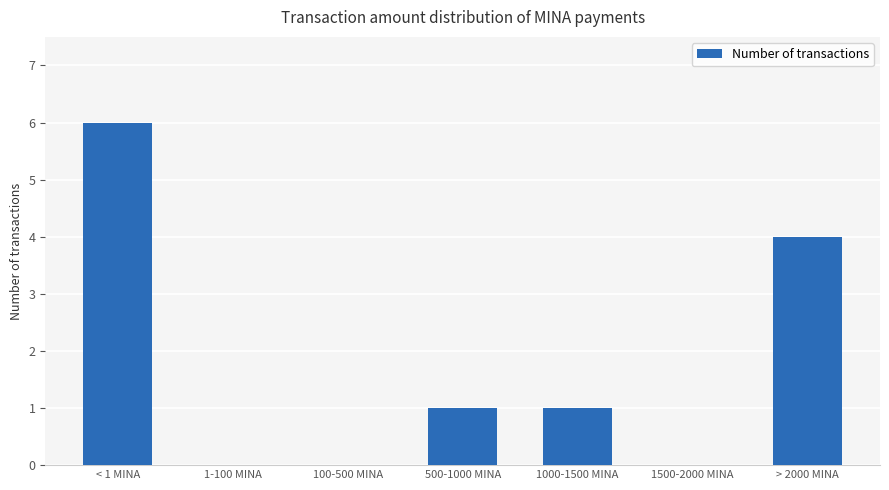

What is the ratio of the value at > 2000 MINA to the value at < 1 MINA?

0.7